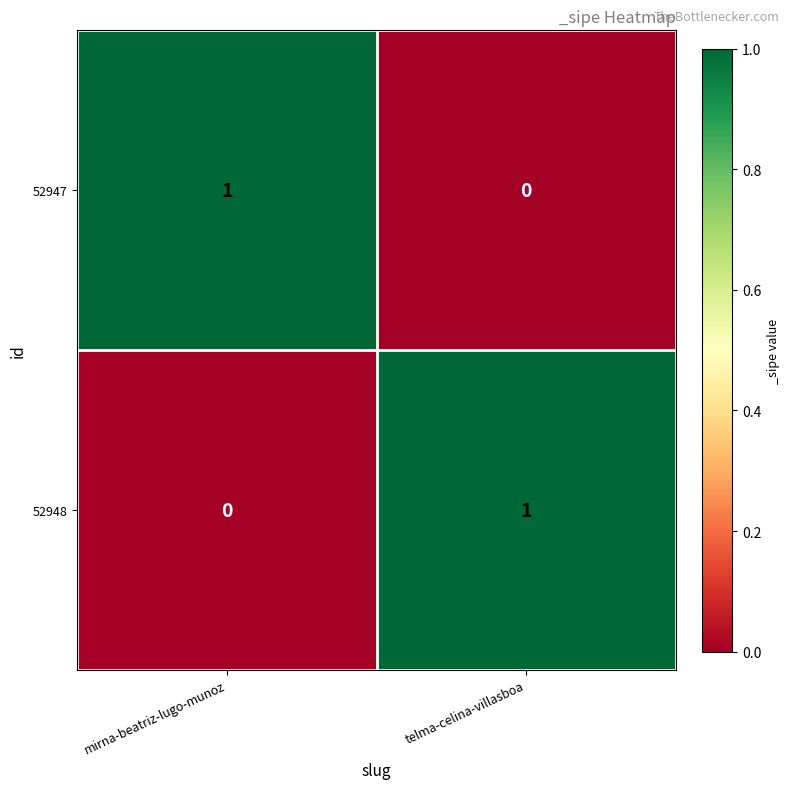

At how many categories does at least one series exceed 0?

2